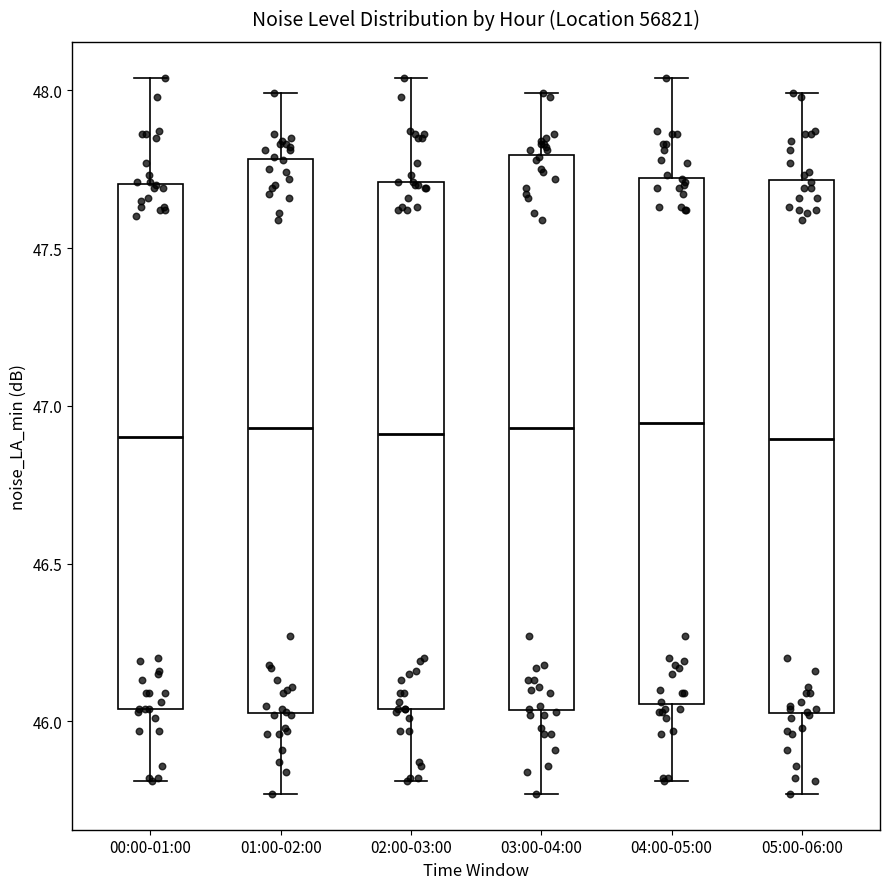

Where is the upper edge of the box for 01:00-02:00 on the y-axis? The values are not printed on the chart, so give them approximately, as read against the axis.

47.80